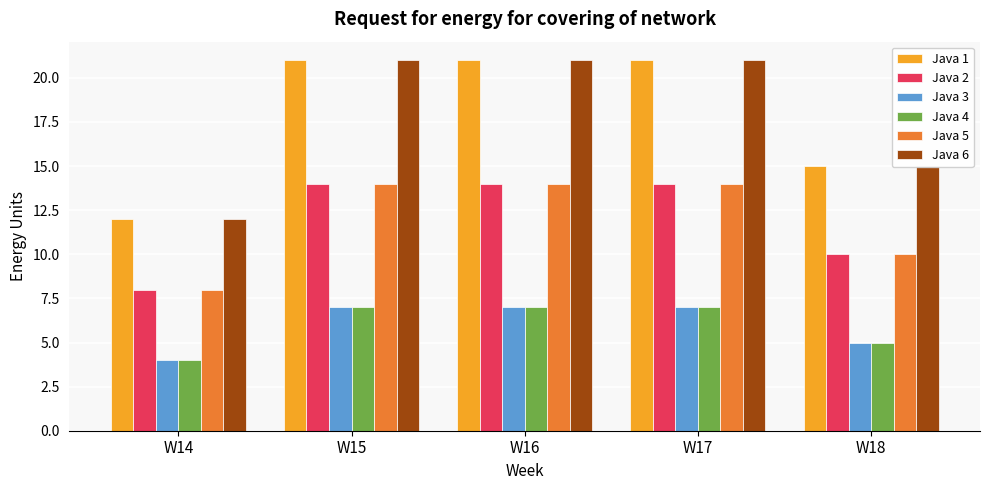

At which label does Java 6 reach its minimum?

W14